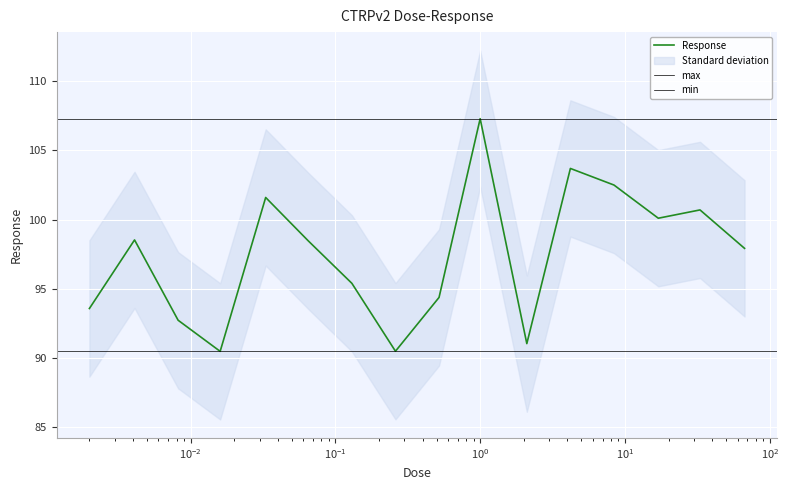

Where is the data nearest to the value 98?

67.0